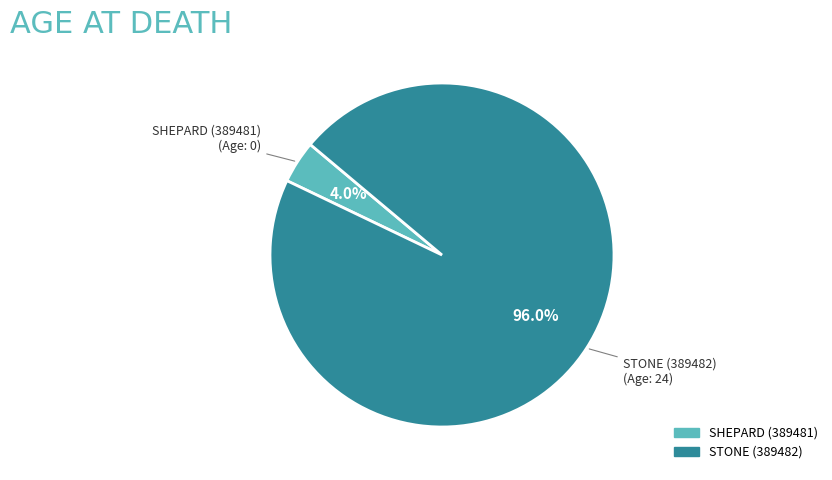

What is the largest slice in the pie chart?

STONE (389482)